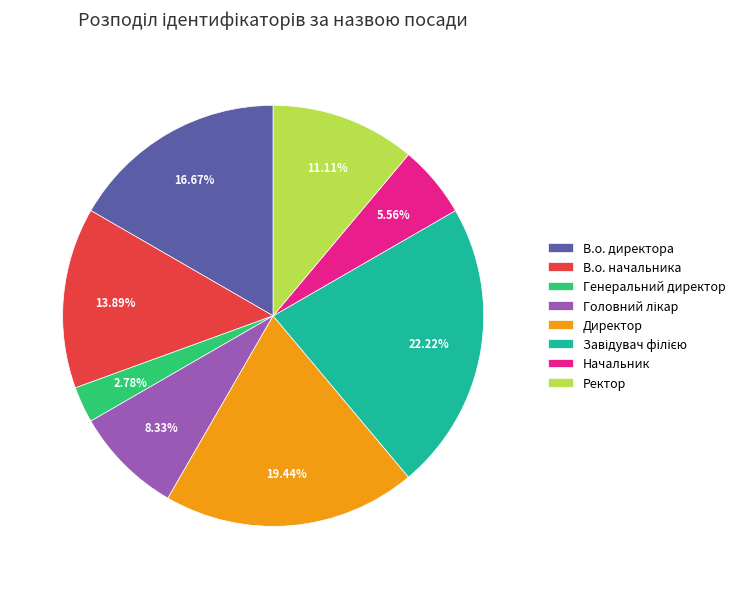

Between Начальник and Директор, which is larger?

Директор